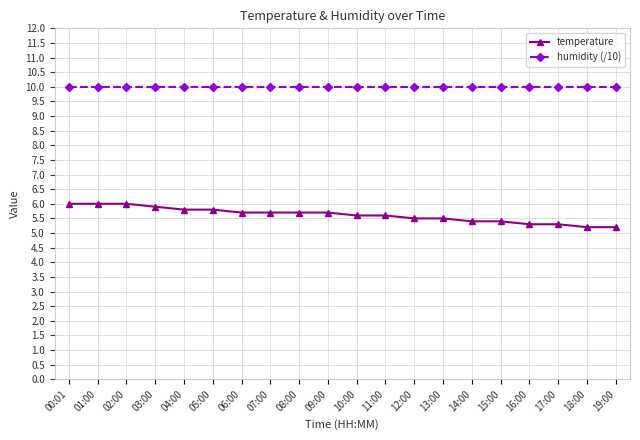

What are all the series names shown in the legend?

temperature, humidity (/10)